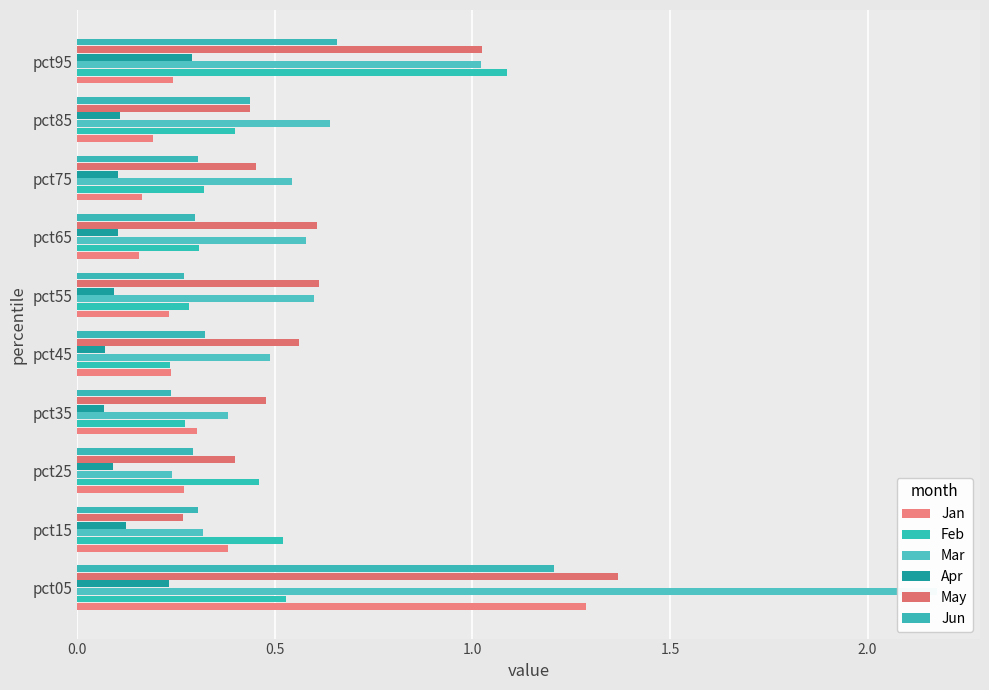

The Feb series shows 0.4 at pct35. True or false?

False